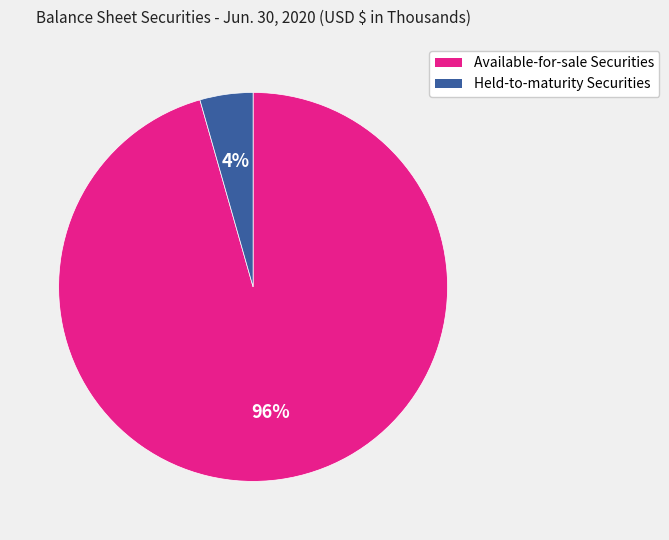

The Available-for-sale Securities slice represents 82% of the pie. True or false?

False